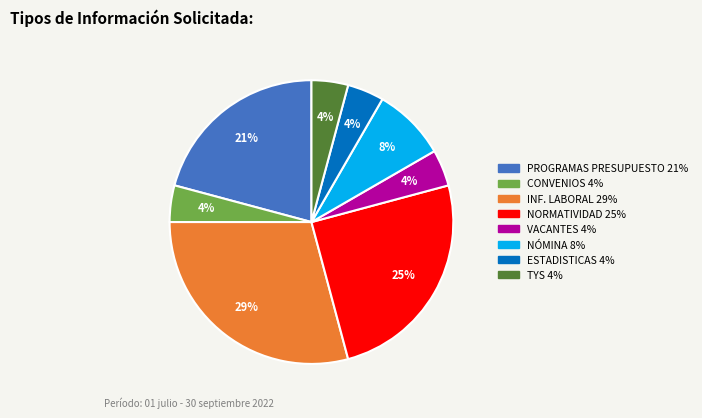

To the nearest percent, what portion does NORMATIVIDAD represent?

25%